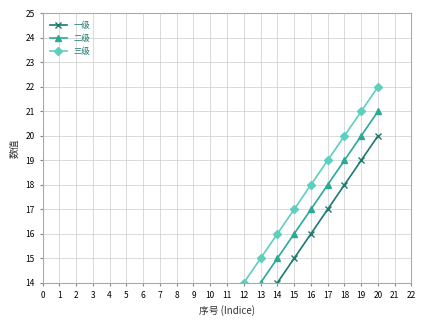

Which series changed the most between 3 and 16?

一级